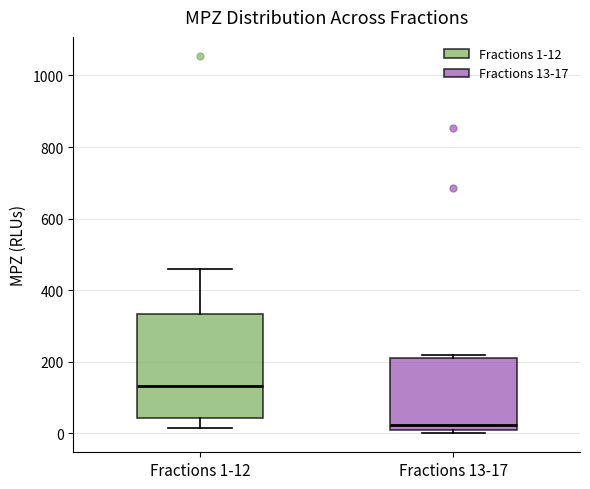

Reading left to right, read every box against the y-axis: the position of its median line, the range the box covers, and the ends of its whiskers. The values are not printed on the chart, so give them approximately, as read against the axis.

Fractions 1-12: median 140, box 40 to 340, whiskers 20 to 460
Fractions 13-17: median 20 (just above the box's lower edge), box 20 to 200, whiskers 0 to 220